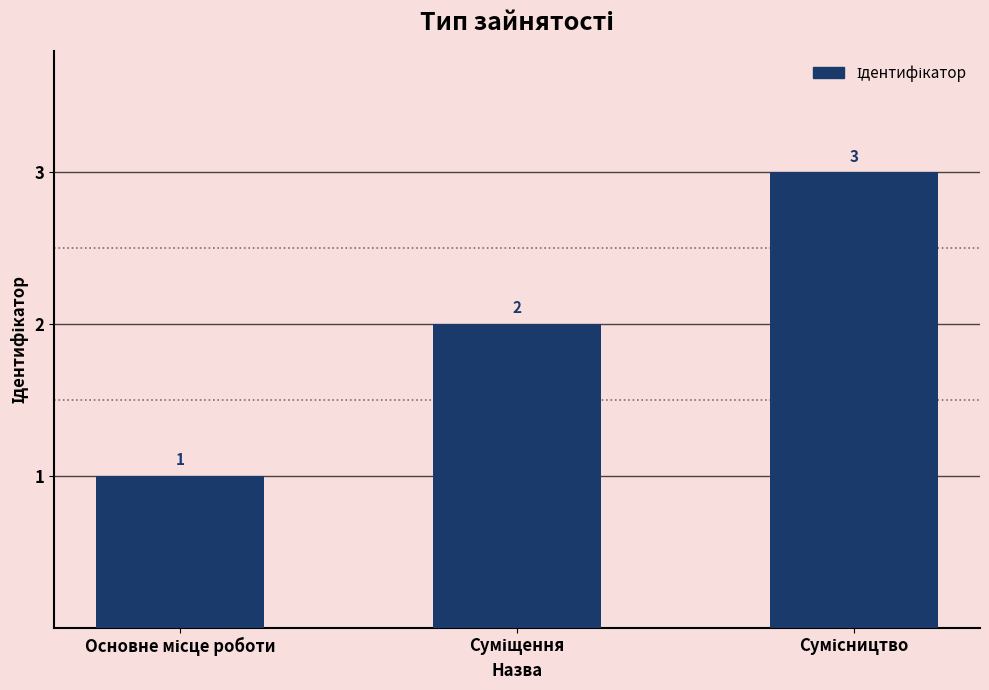

How many values are between 1 and 3?

3